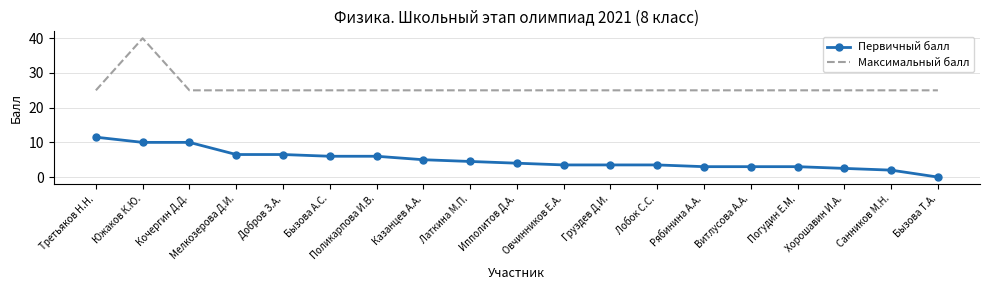

True or false: Максимальный балл has a value of 25.0 at Лобок С.С..

True